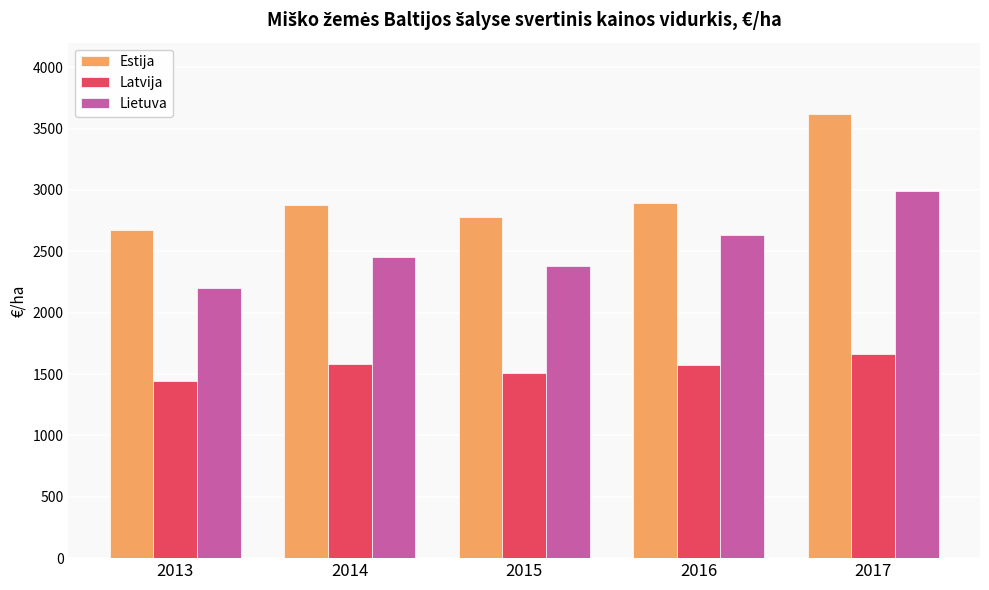

What is the value of the Estija bar at the 5th from the left?

3618.0